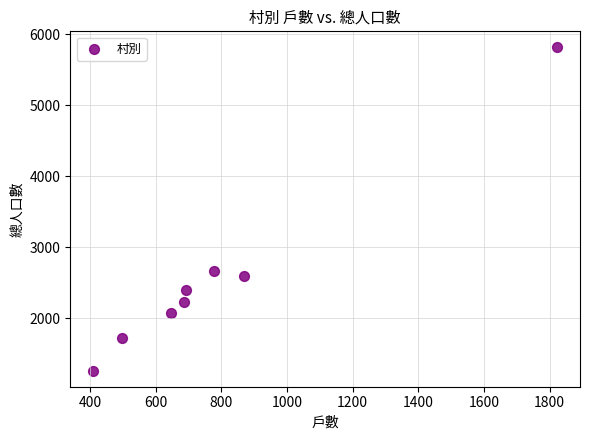

What Y value in the scatter plot is closest to 3540?

2666